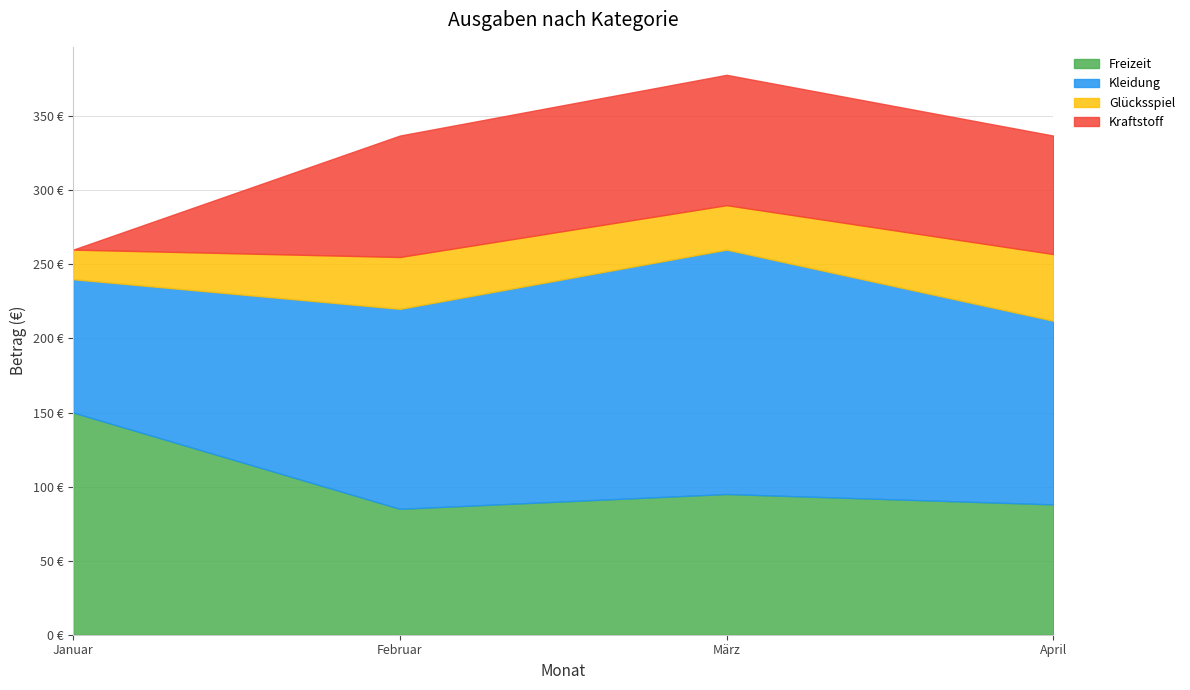

Does the chart display data point markers on the line(s)?

No